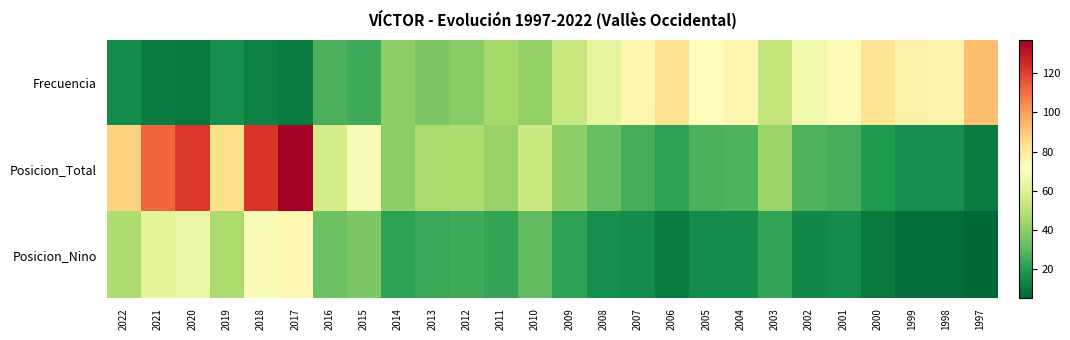

Which category has the lowest value across all series?

1997